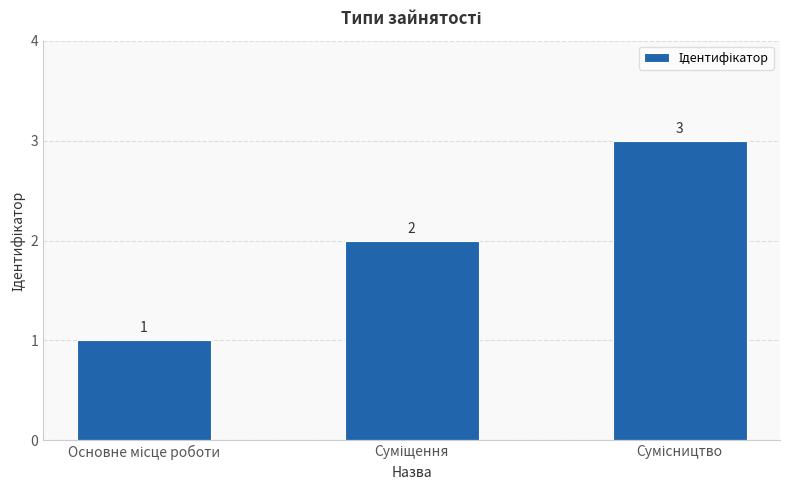

What is the maximum value shown in the chart?

3